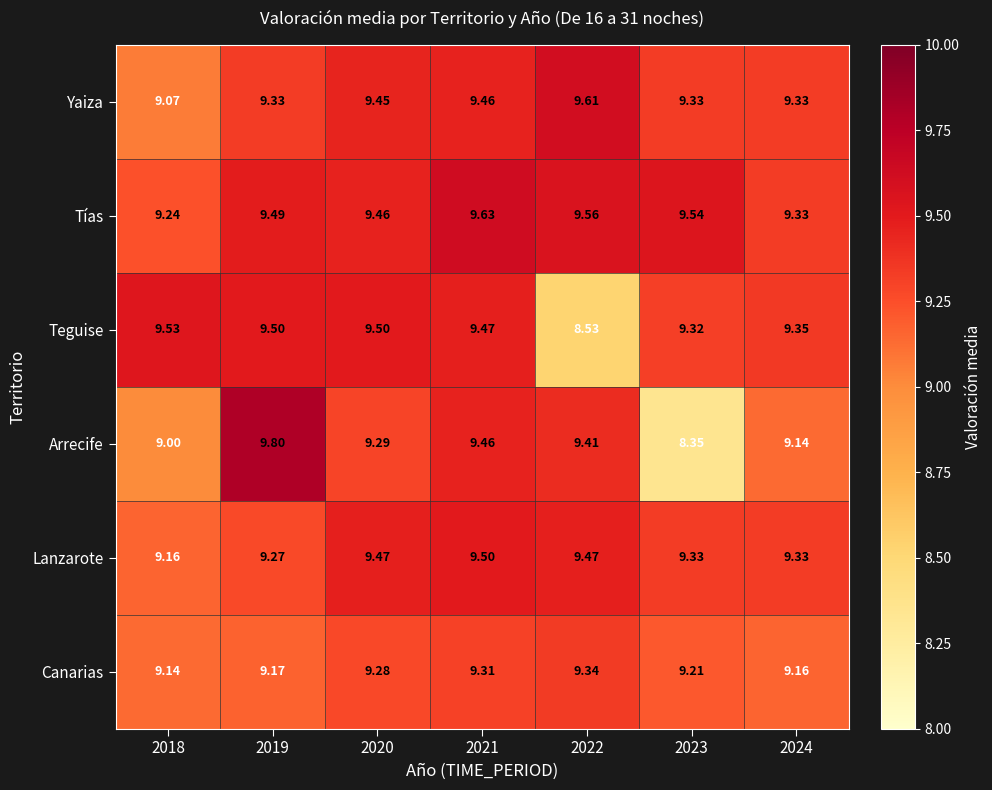

Which series has the largest total across all categories?

Tías